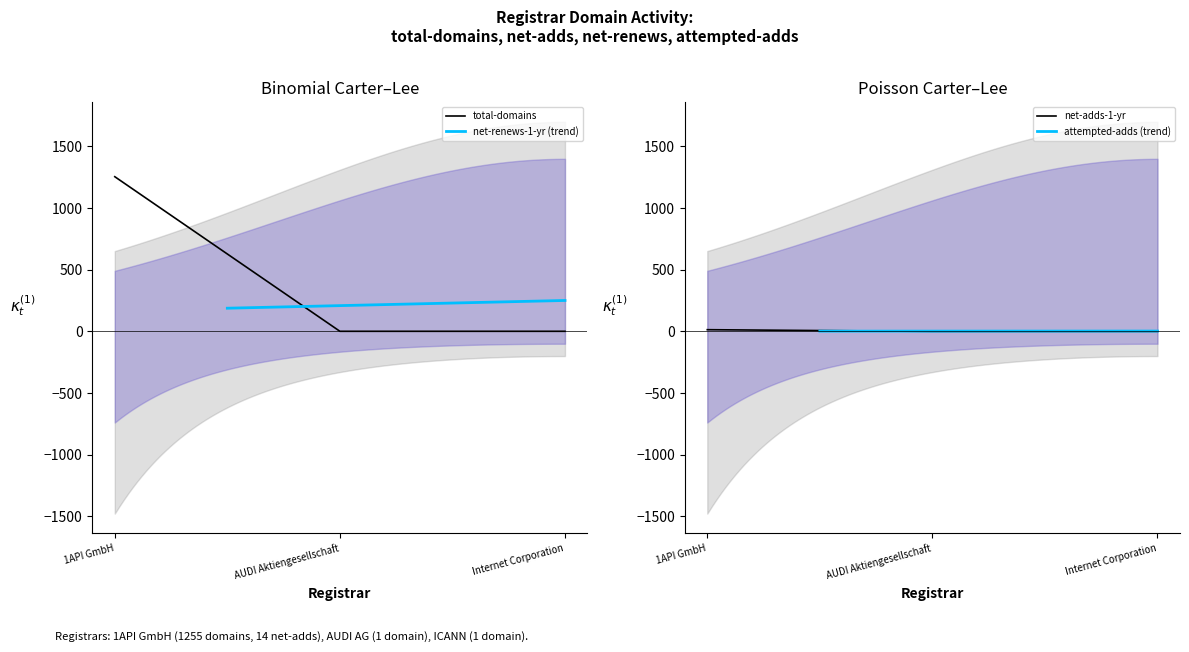

How many lines are shown in the chart?

6